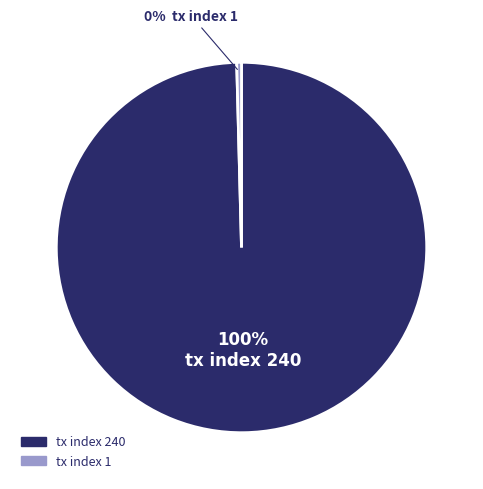

True or false: tx index 1 accounts for 0% of the total.

True